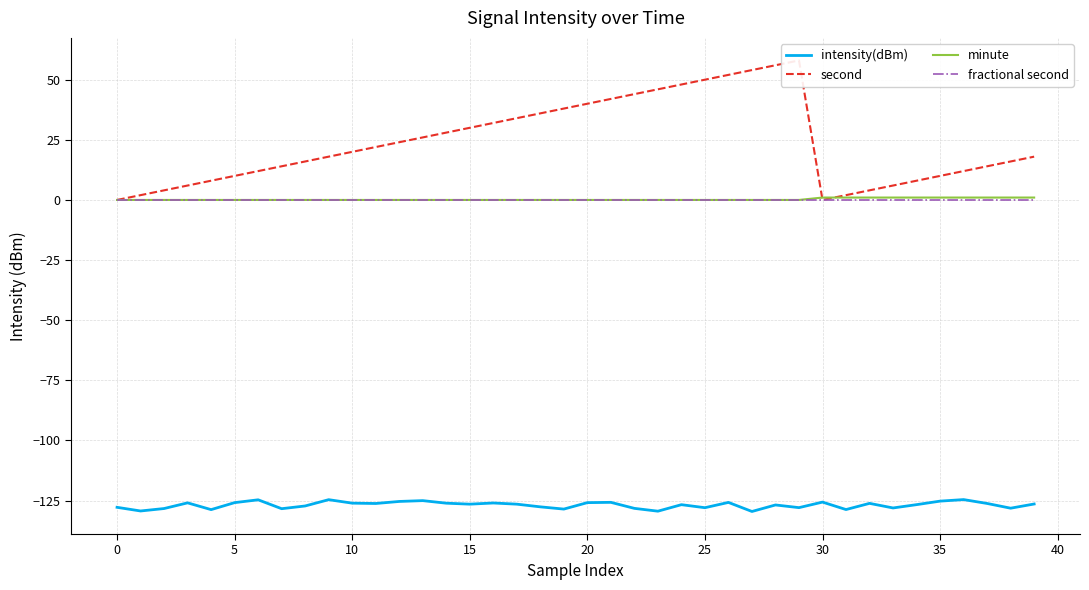

What are all the series names shown in the legend?

intensity(dBm), second, minute, fractional second